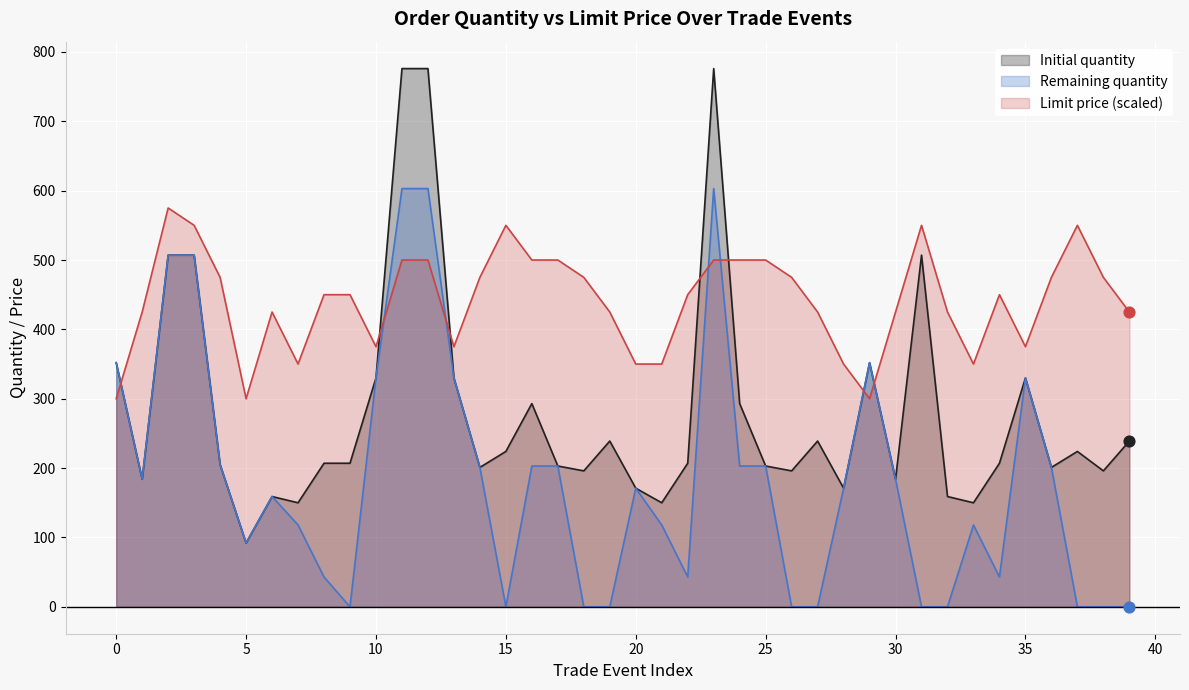

What is the total value across all series at 15?

774.0